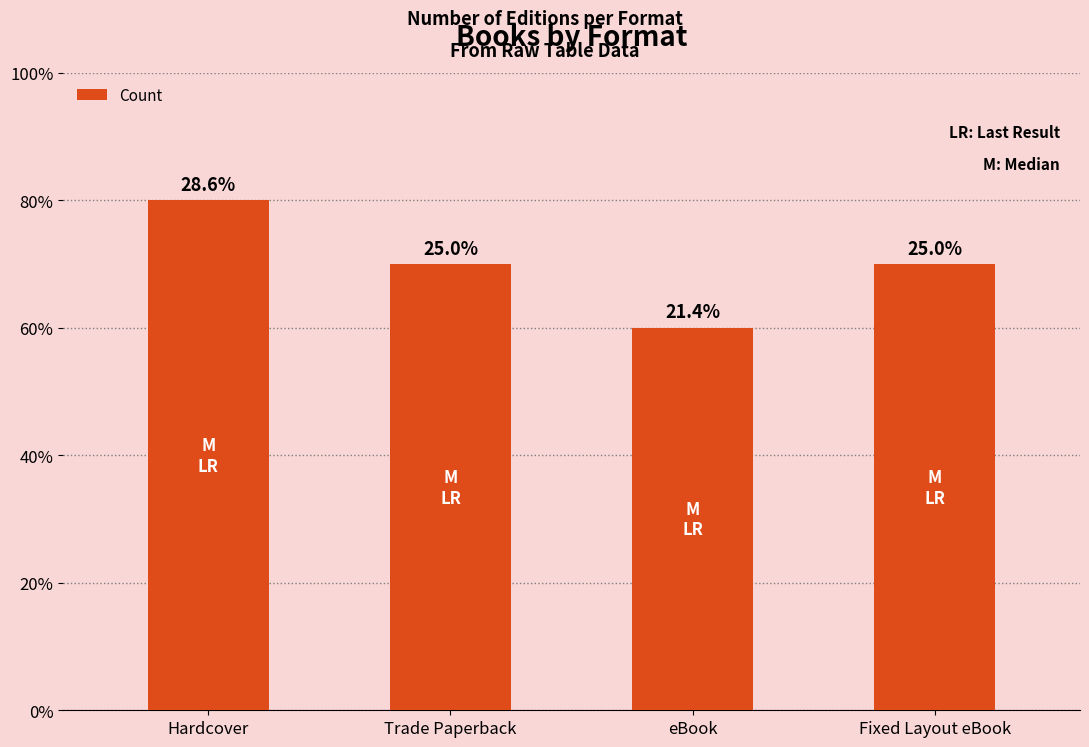

How many bars are there in total?

4